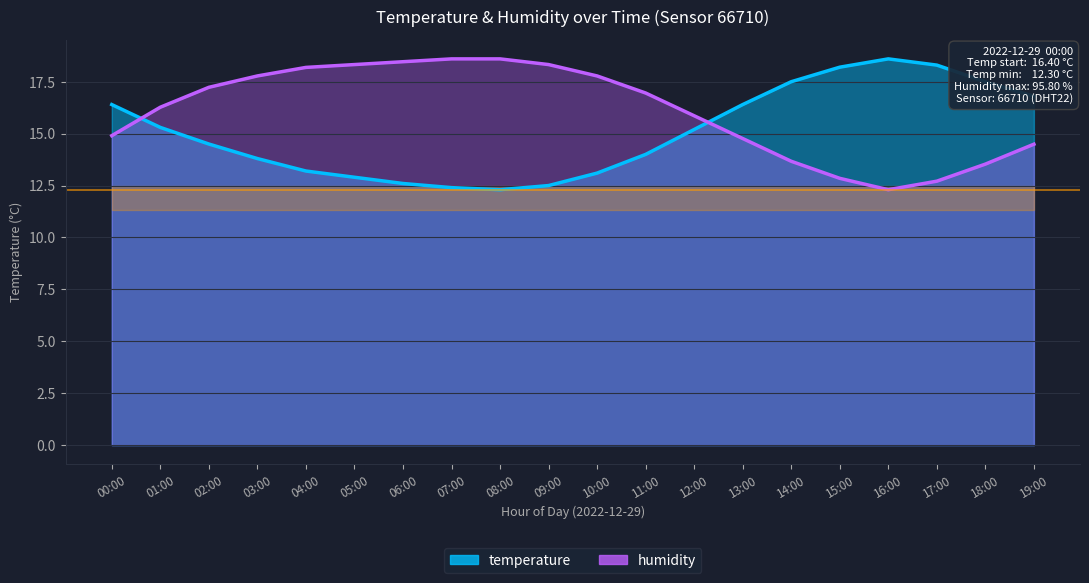

How many lines are shown in the chart?

2